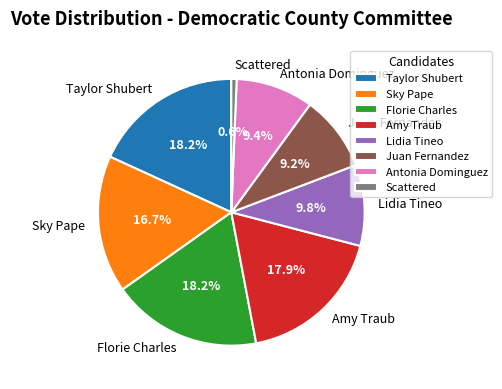

What percentage do Scattered and Taylor Shubert together represent?

18.8%